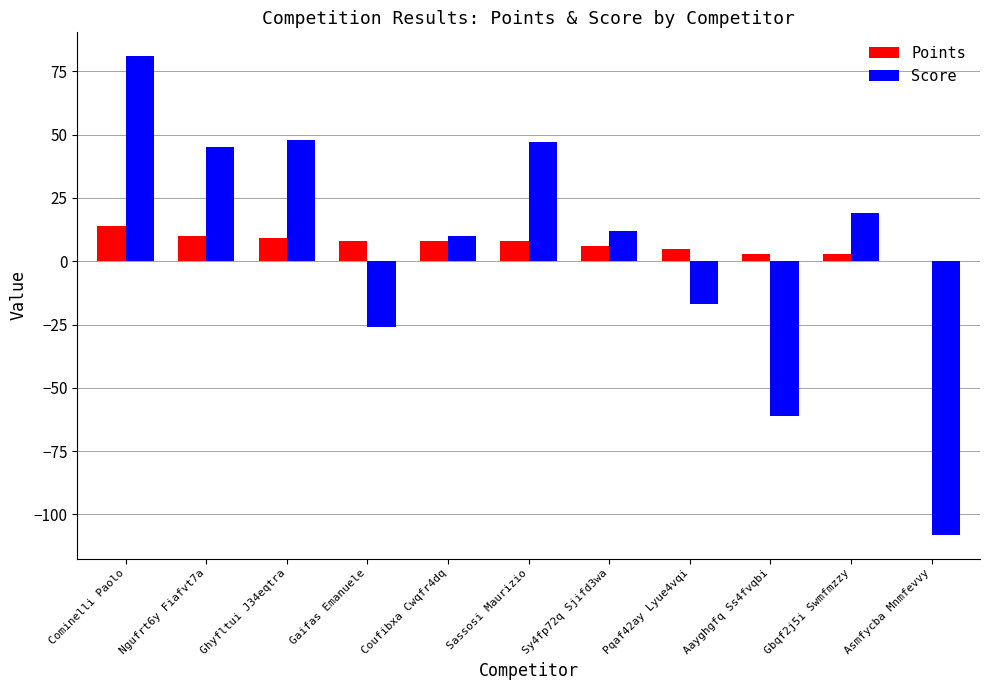

Reading left to right, extract all data points from this chart.

Points: 14	10	9	8	8	8	6	5	3	3	0
Score: 81	45	48	-26	10	47	12	-17	-61	19	-108